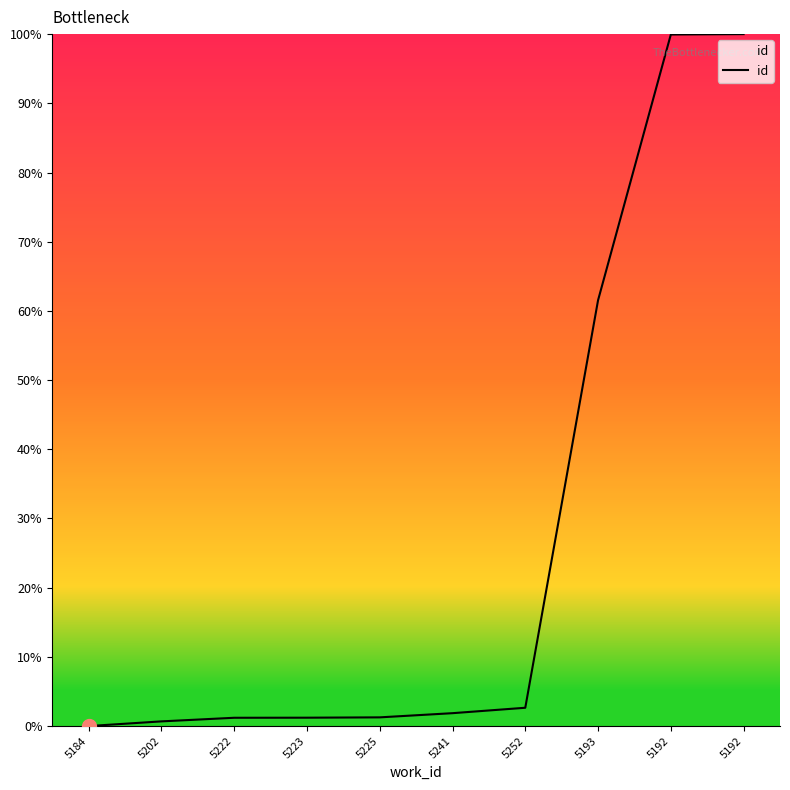

How many lines are shown in the chart?

1